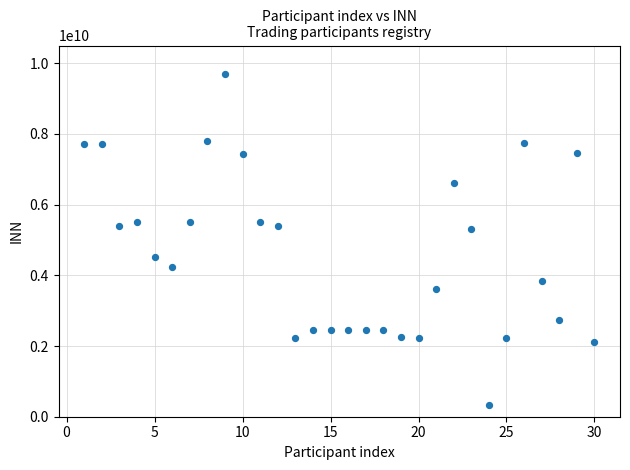

What is the range of Y values (max minus min)?

9378621678